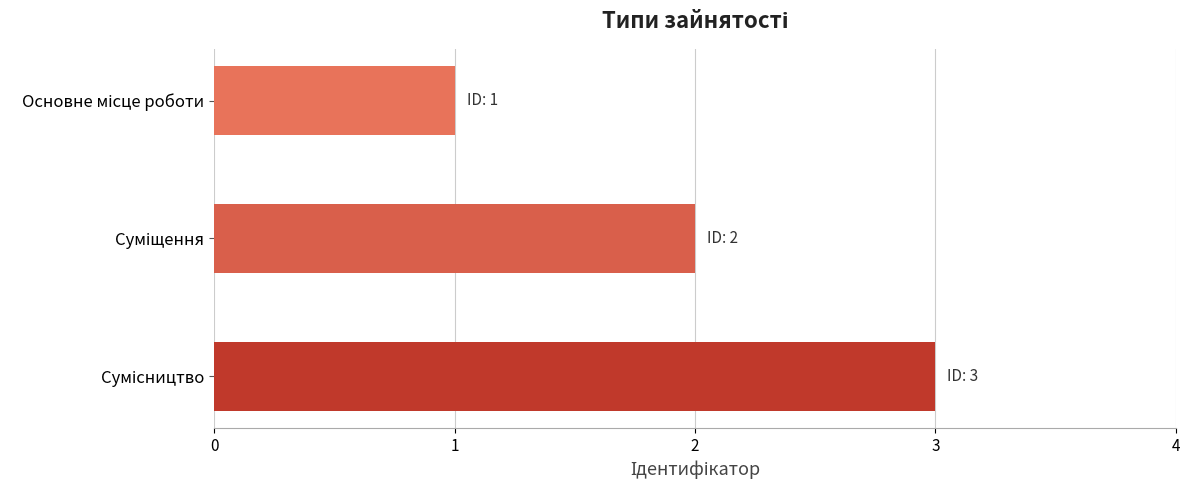

What is the sum of all values?

6